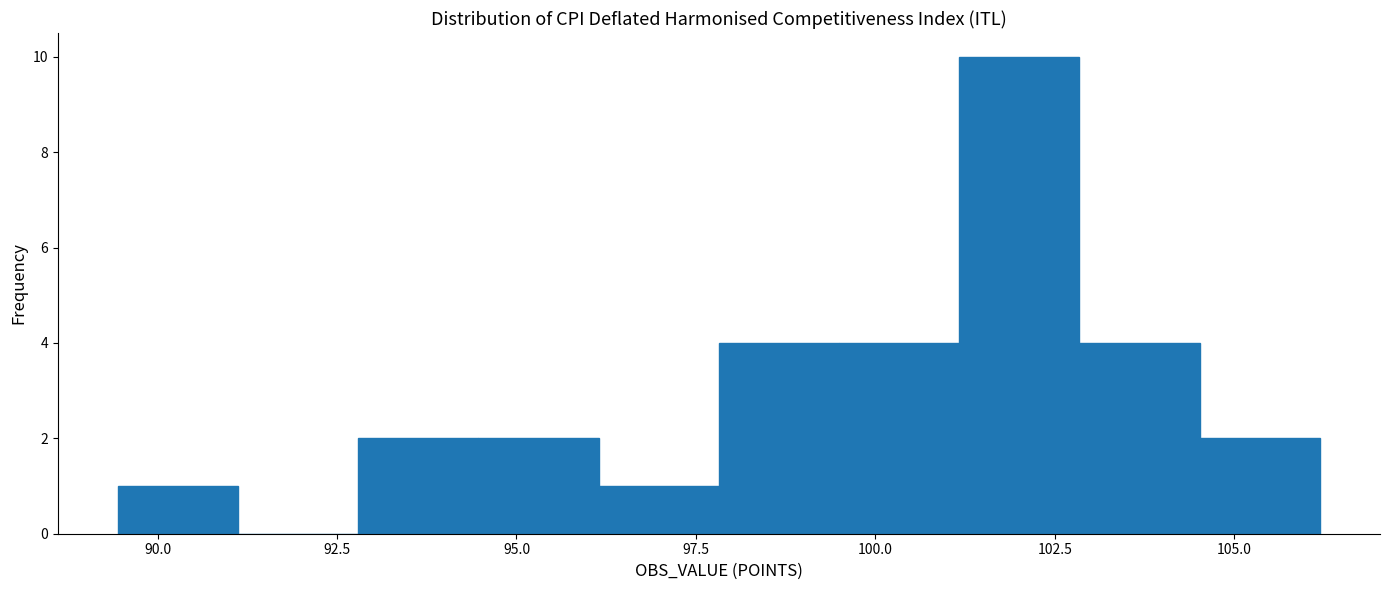

Read against the x-axis, roughly where is the centre of the tallest bar?

102.0